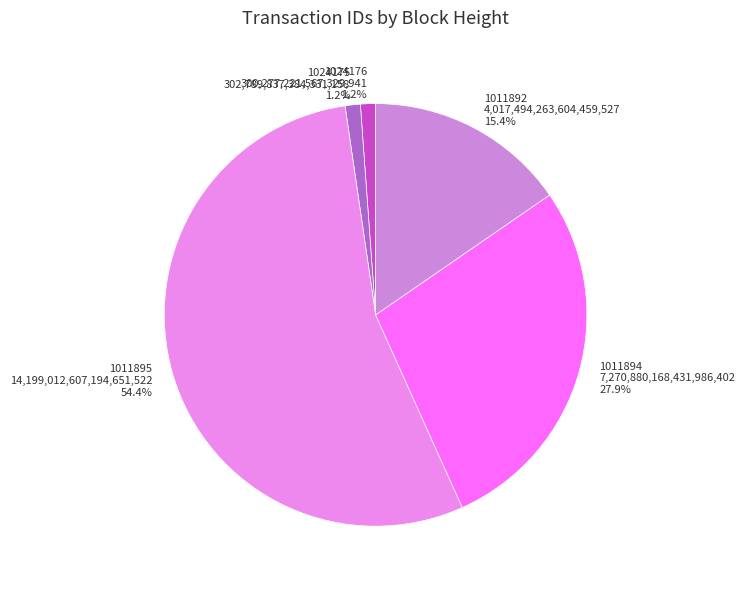

Which slice is the largest?

1011895